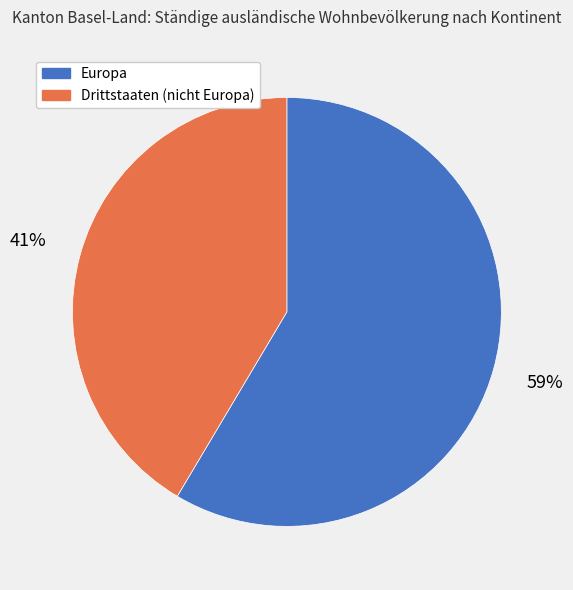

To the nearest percent, what is the average slice percentage?

50%